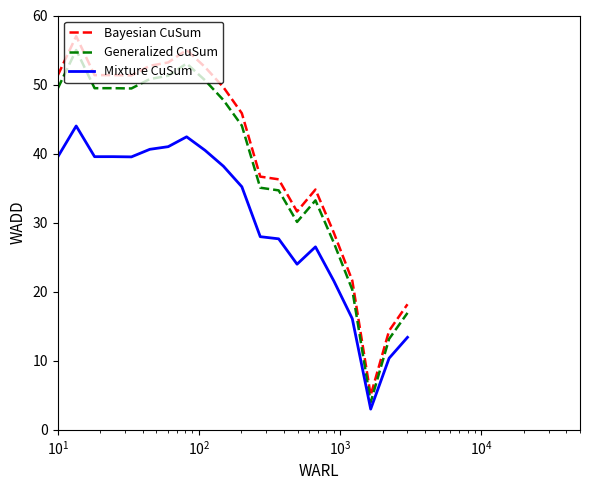

Is this an area chart (filled region under the line)?

No